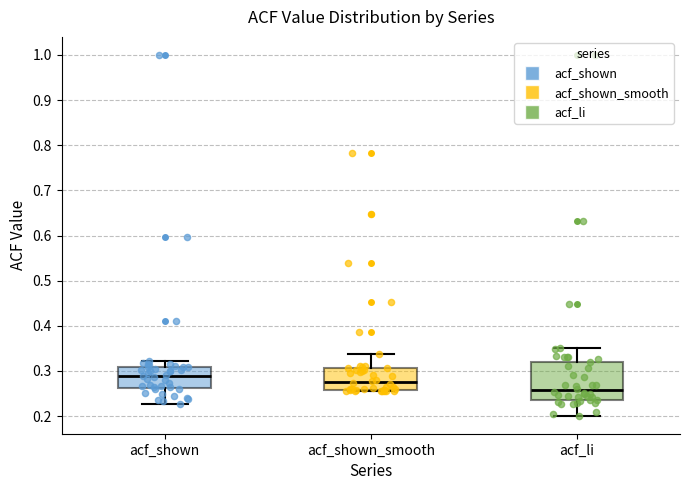

Comparing the boxes themselves (not the whiskers), which one is the tallest?

acf_li